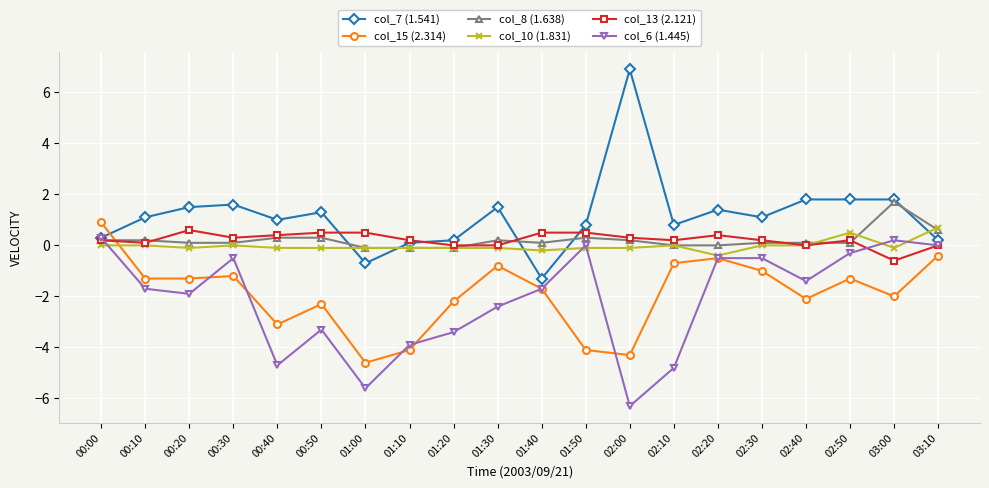

Which series has the largest range (max minus min)?

col_7 (1.541)